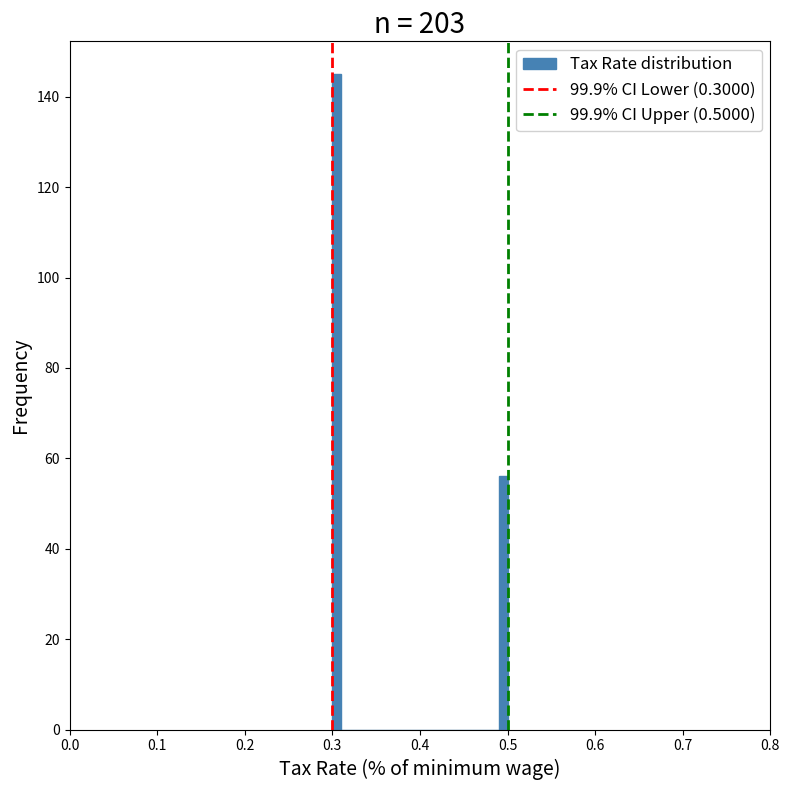

Around what value on the x-axis is the tallest bar? Give the approximate position of its centre, as read against the axis.

0.31